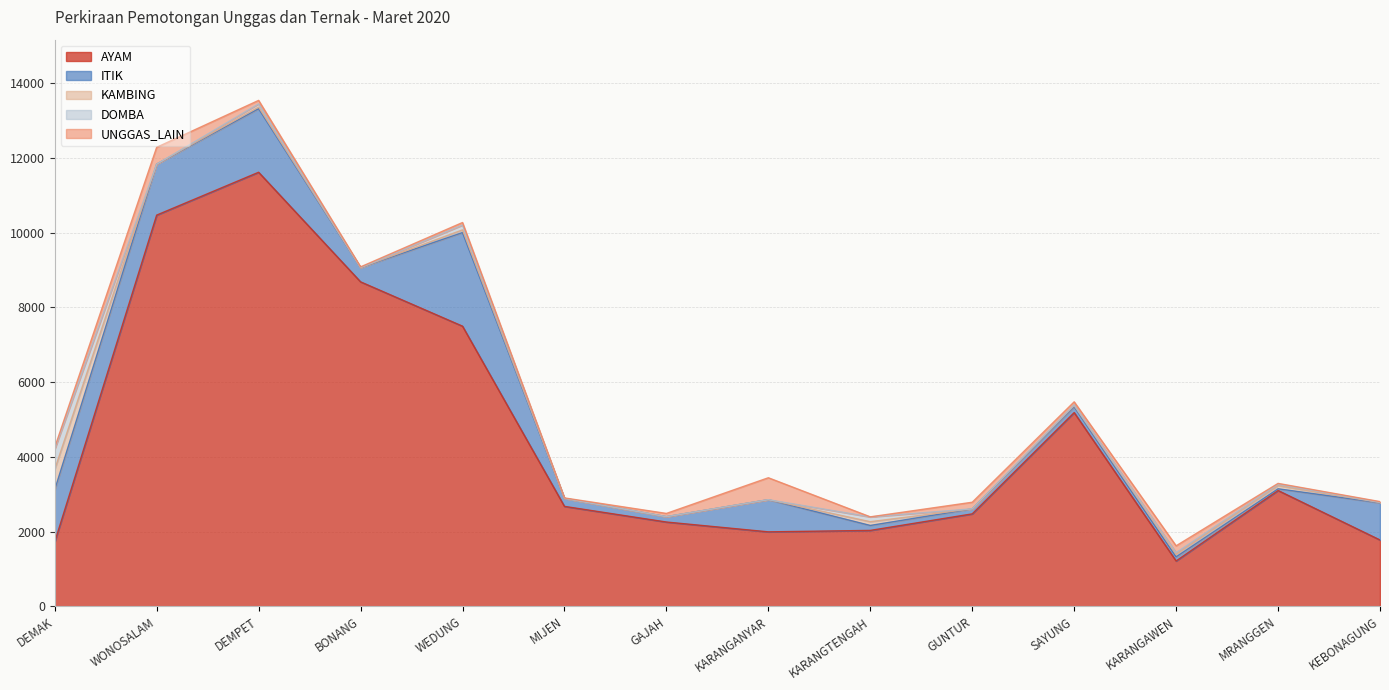

How many lines are shown in the chart?

5